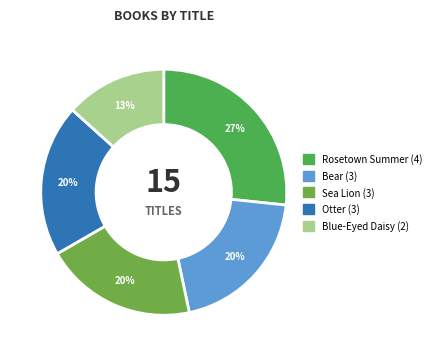

Does Rosetown Summer account for over 50% of the chart?

No